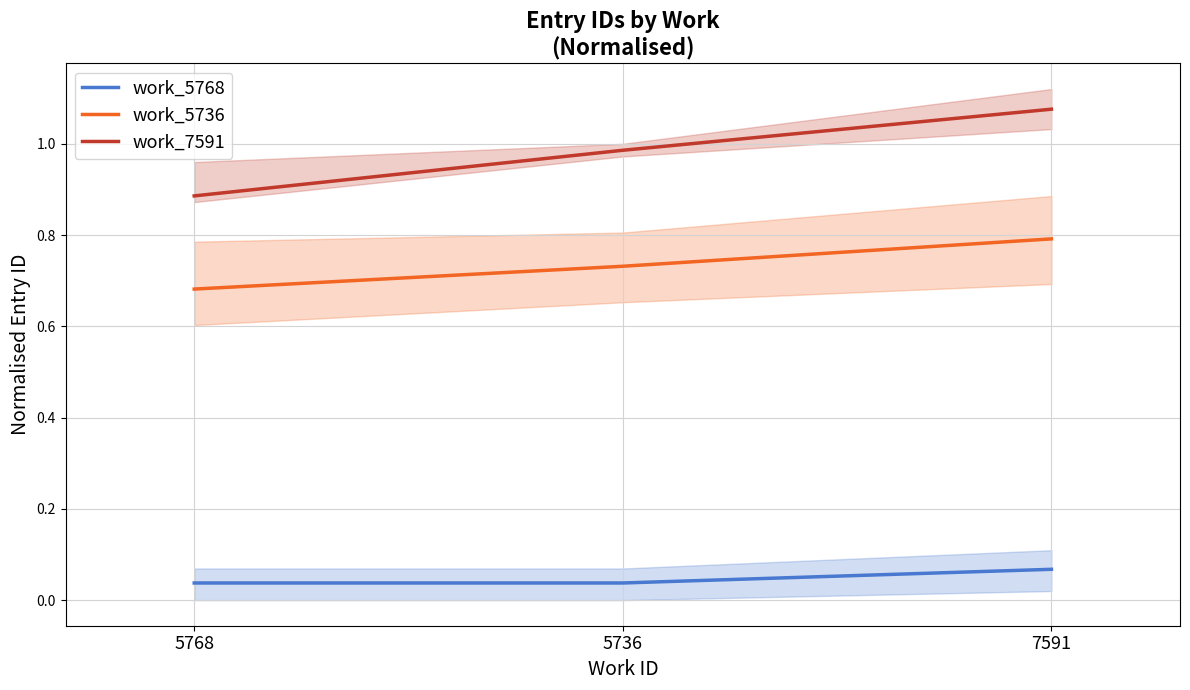

Which series has the largest total across all categories?

work_7591